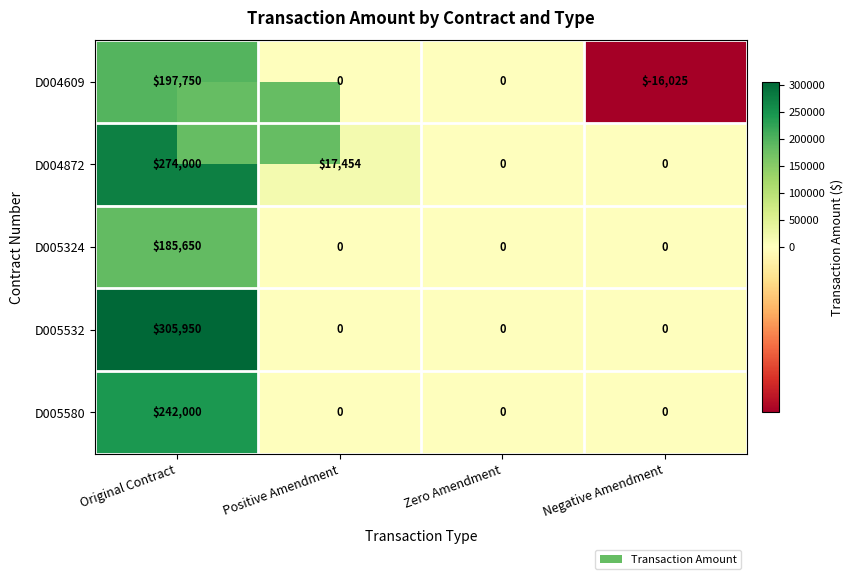

Which category has the lowest value across all series?

Negative Amendment